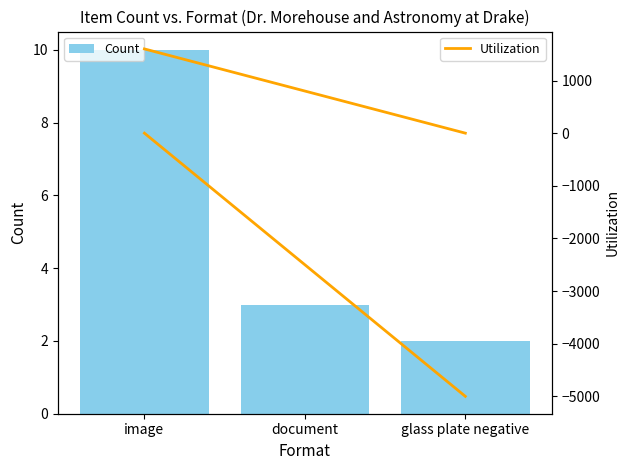

Is the value of Utilization at glass plate negative greater than the value of Count at document?

No